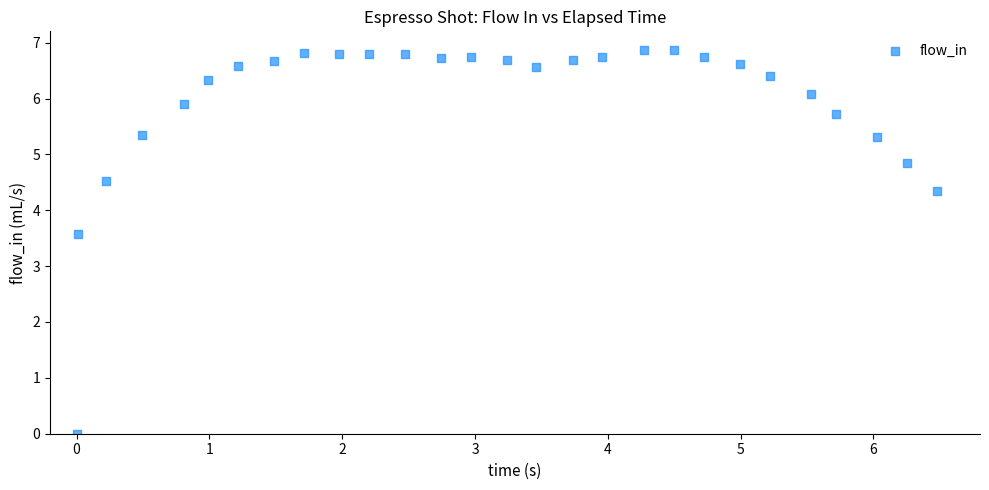

What Y value in the scatter plot is closest to 3?

3.6